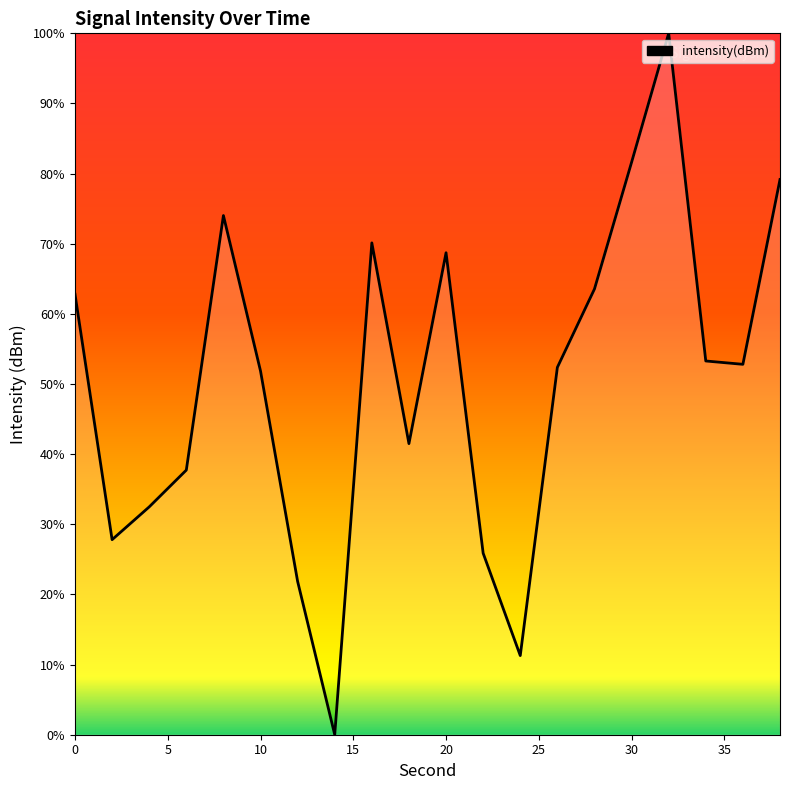

What is the difference between the maximum and minimum values?

100.0